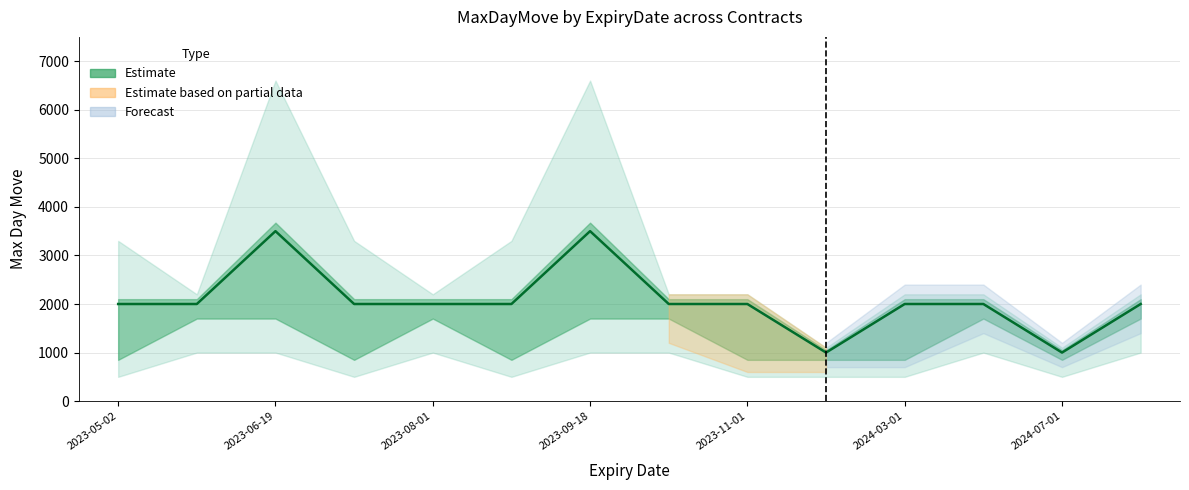

How many lines are shown in the chart?

1